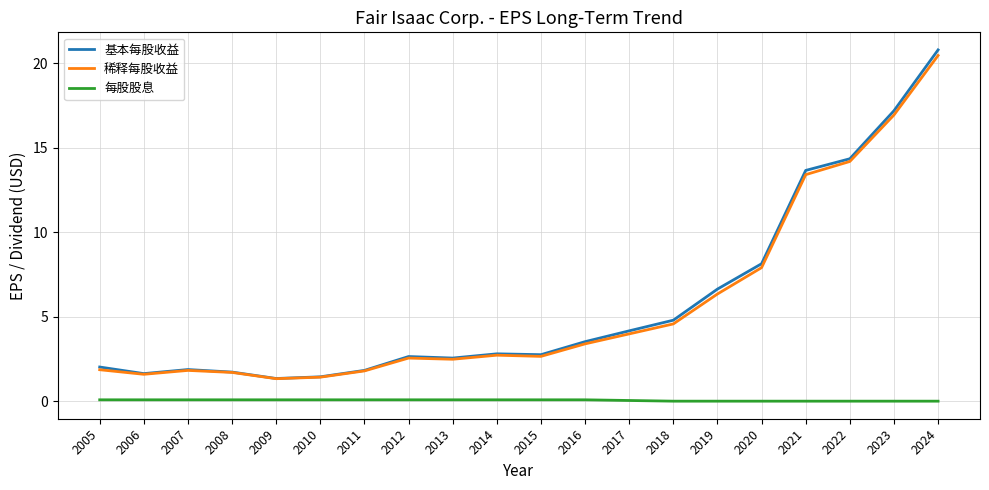

True or false: 每股股息 and 稀释每股收益 cross at least once.

False